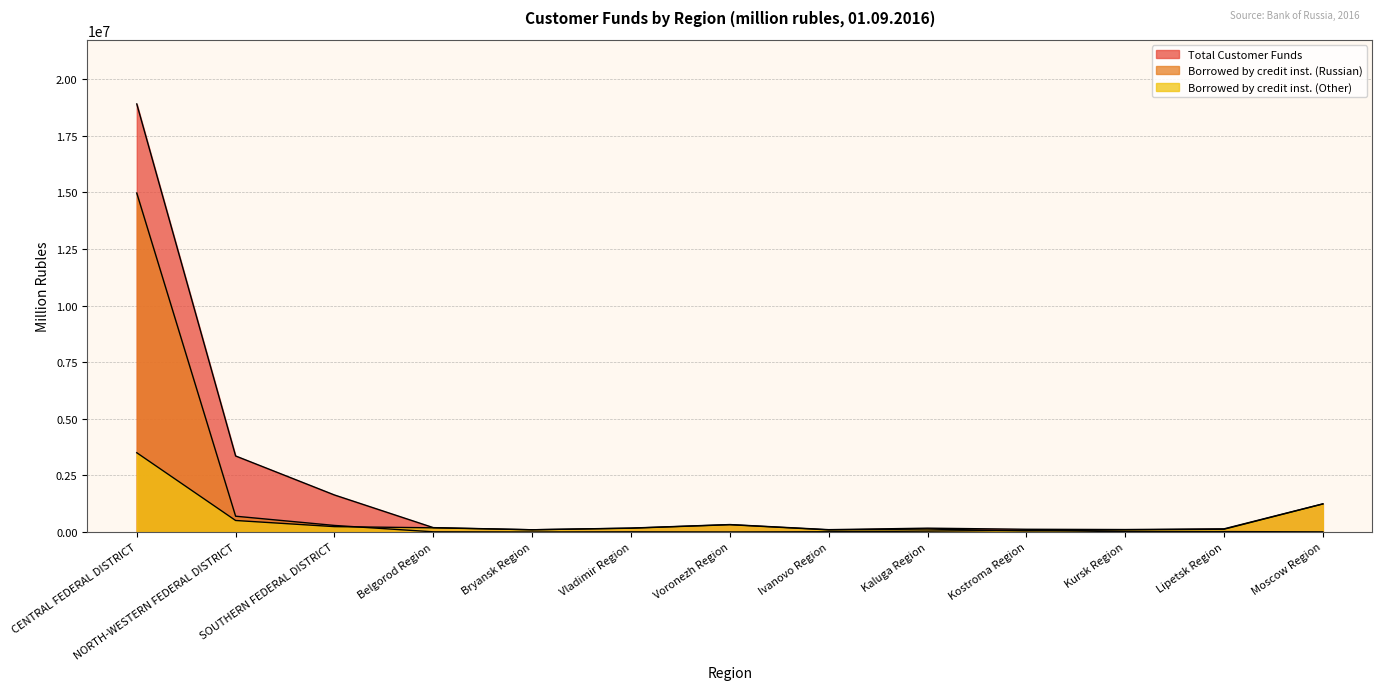

What is the difference between the second highest and second lowest values in the Total Customer Funds series?

3255128